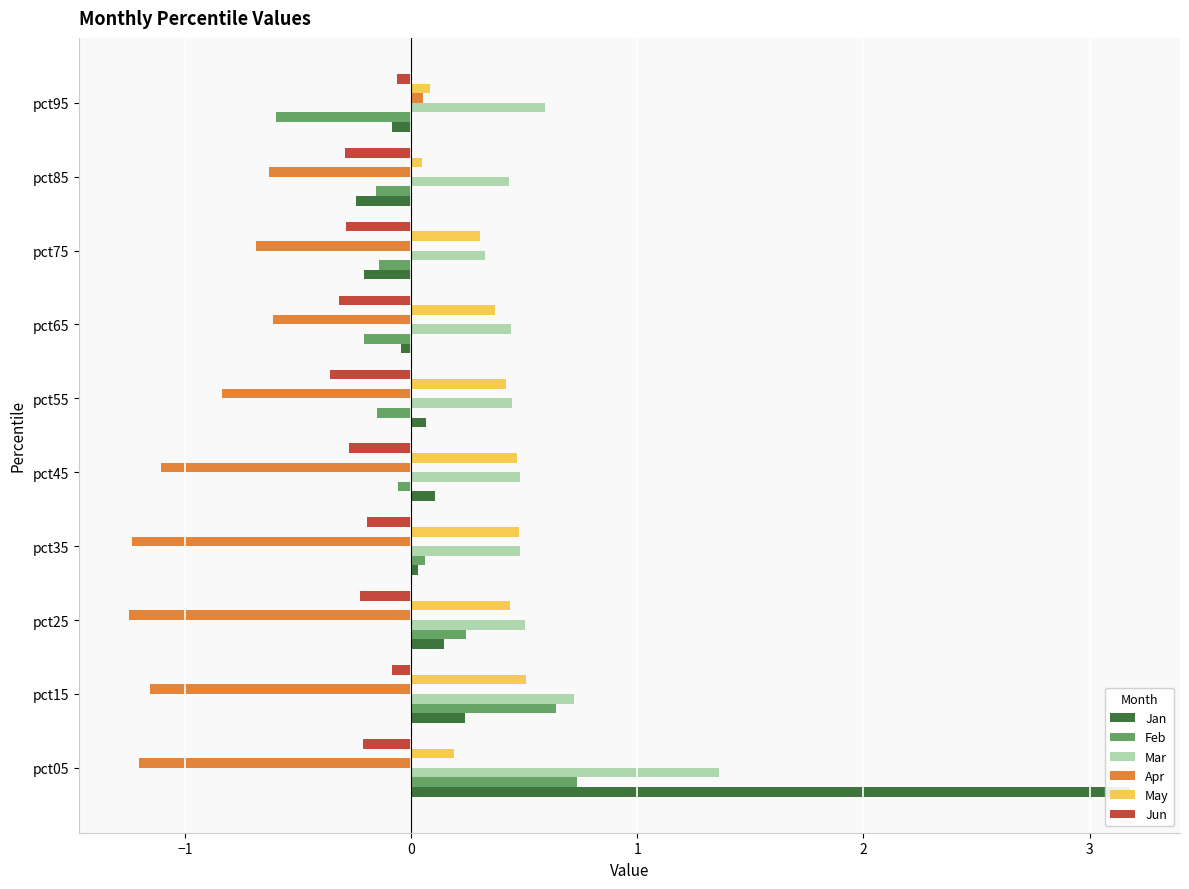

How many groups of bars are there?

10